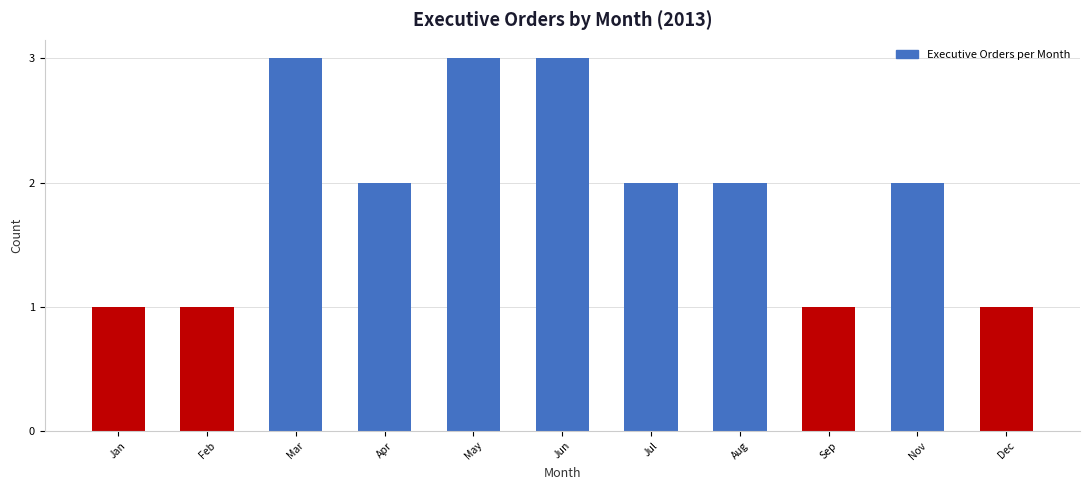

Reading right to left, transcribe all the data shown in this chart.

Dec=1	Nov=2	Sep=1	Aug=2	Jul=2	Jun=3	May=3	Apr=2	Mar=3	Feb=1	Jan=1